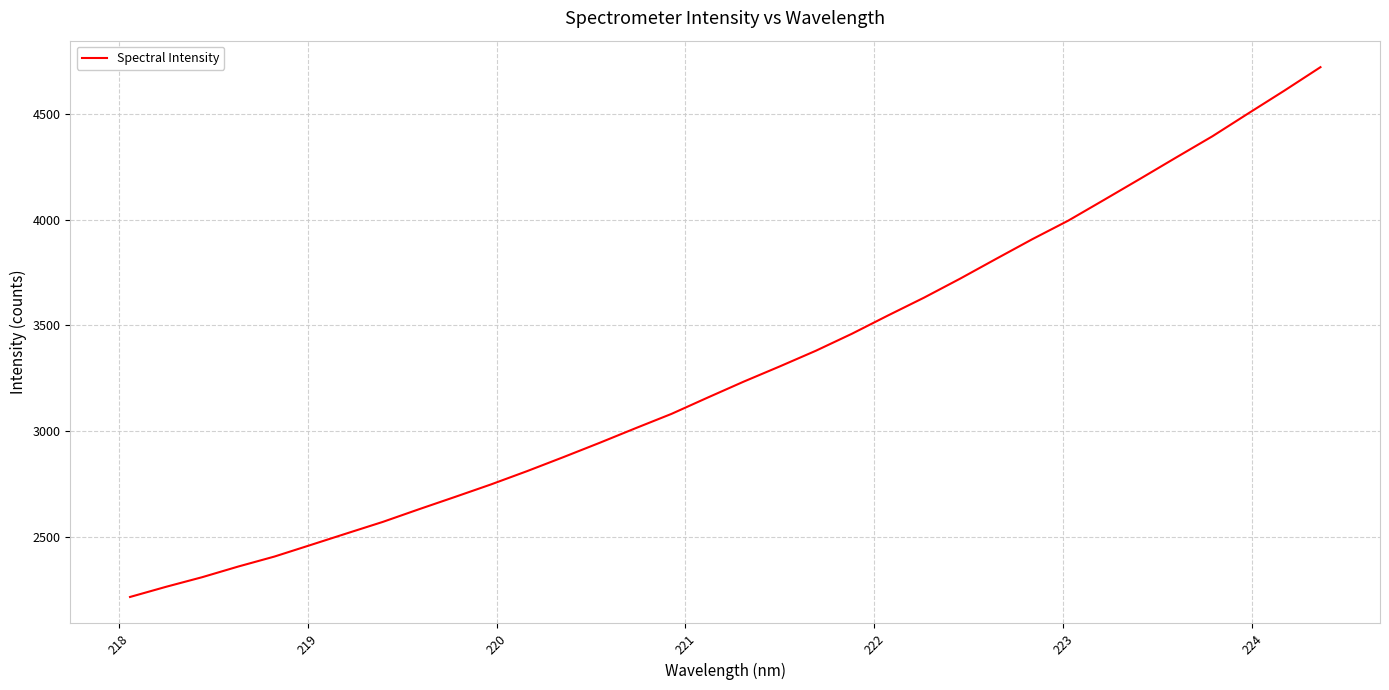

Does the chart have visible grid lines?

Yes